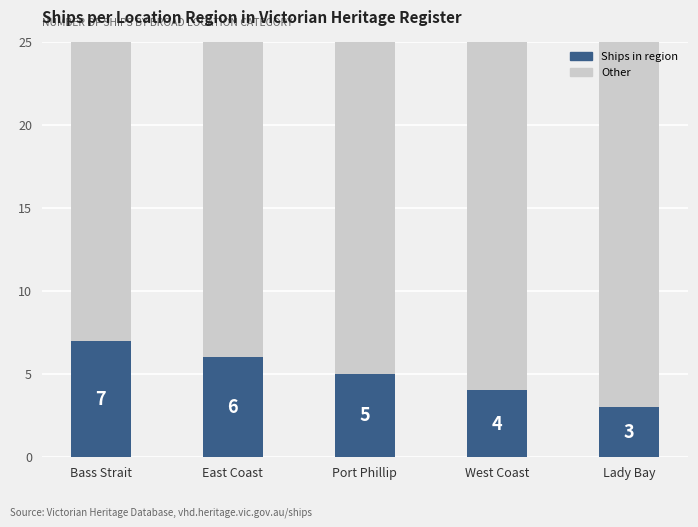

What is the total value across all series at Lady Bay?

25